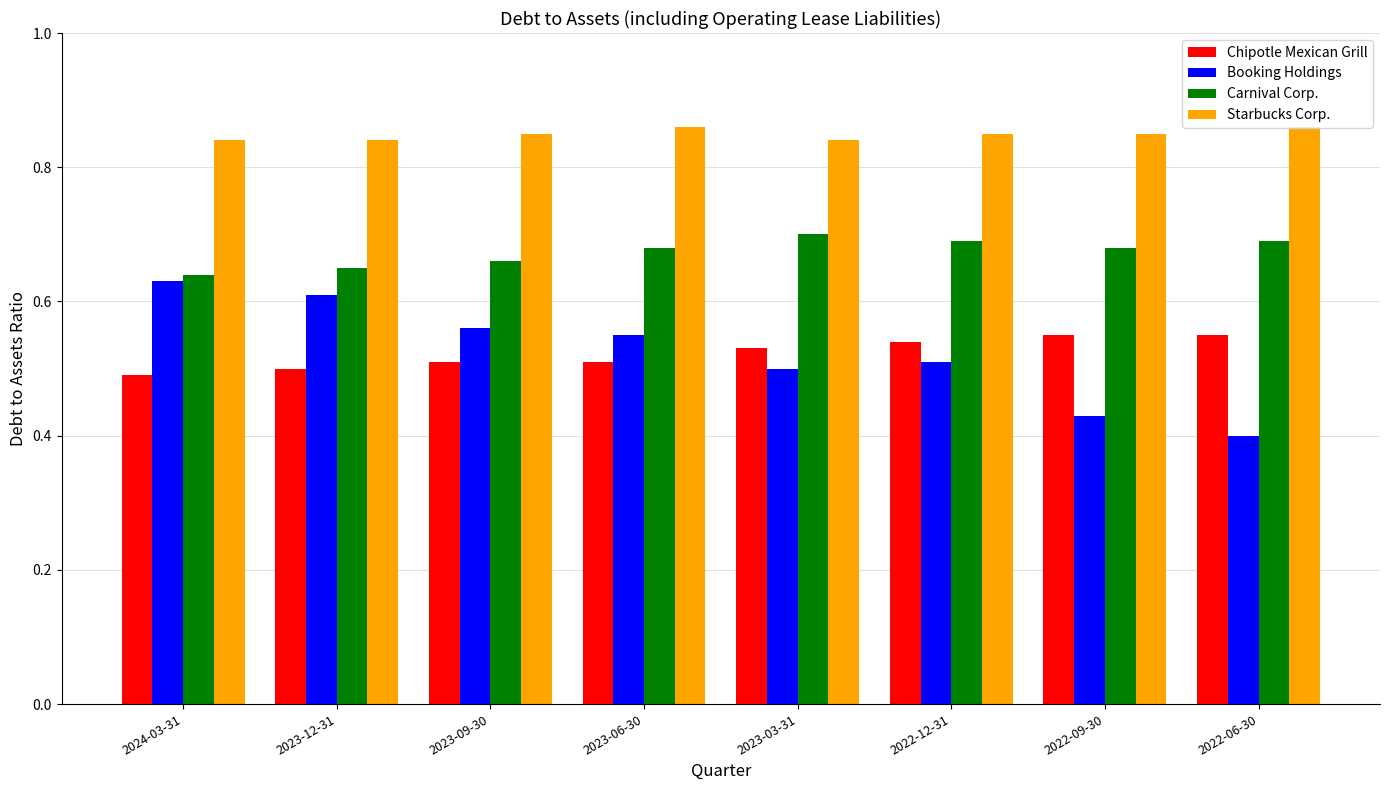

What is the difference between the highest and lowest values at 2022-12-31?

0.3